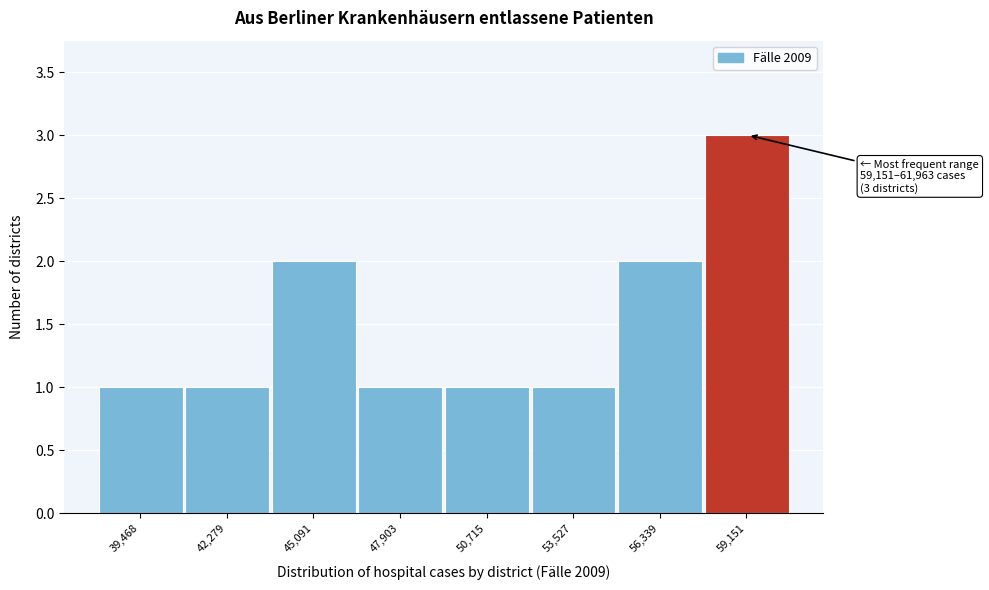

Reading right to left, what are all the values shown in this chart?

3	2	1	1	1	2	1	1